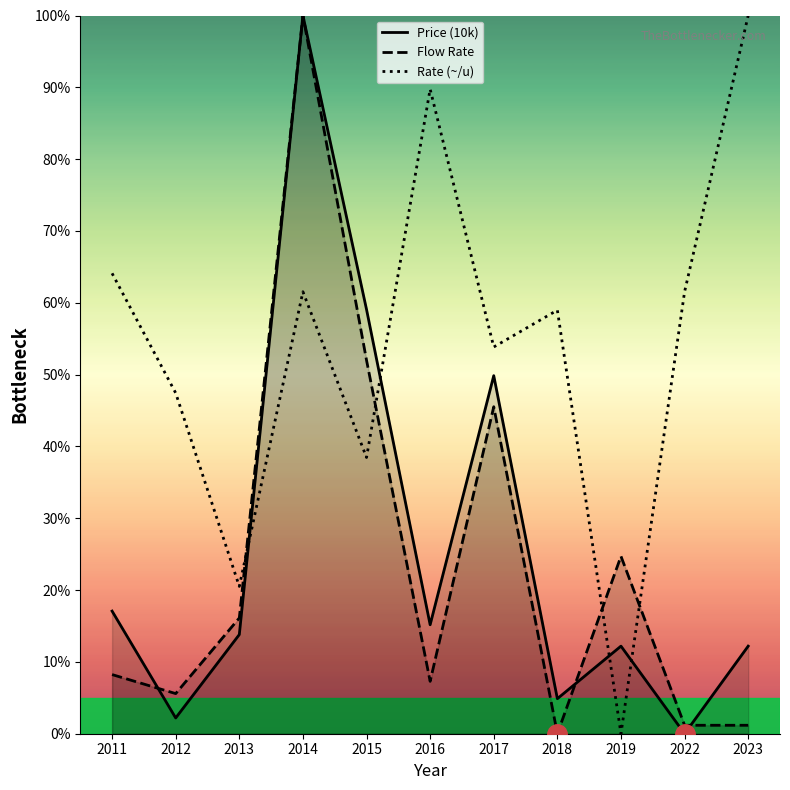

What are all the series names shown in the legend?

Price (10k), Flow Rate, Rate (~/u)